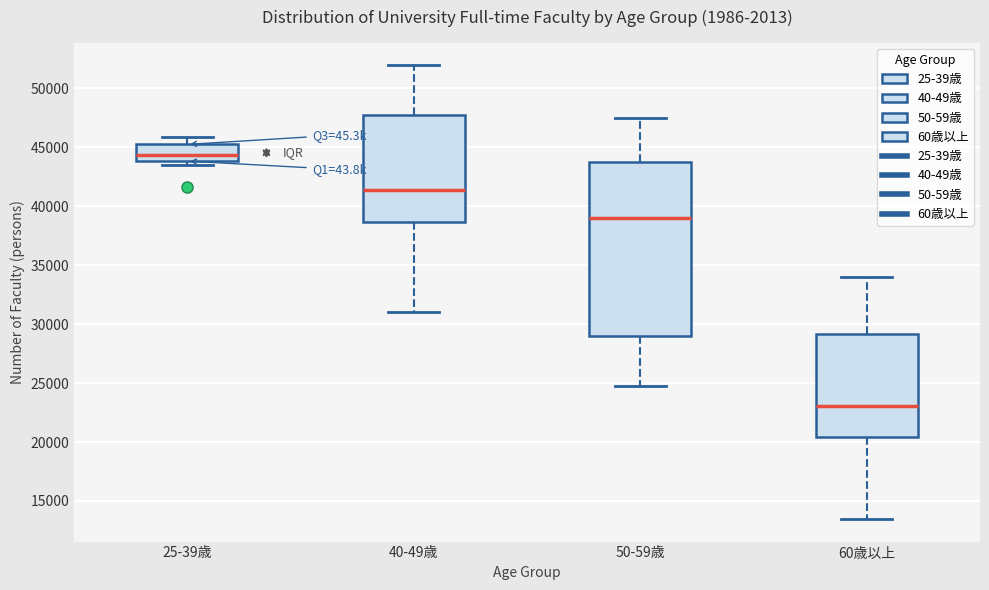

Which box's median line is the highest?

25-39歳